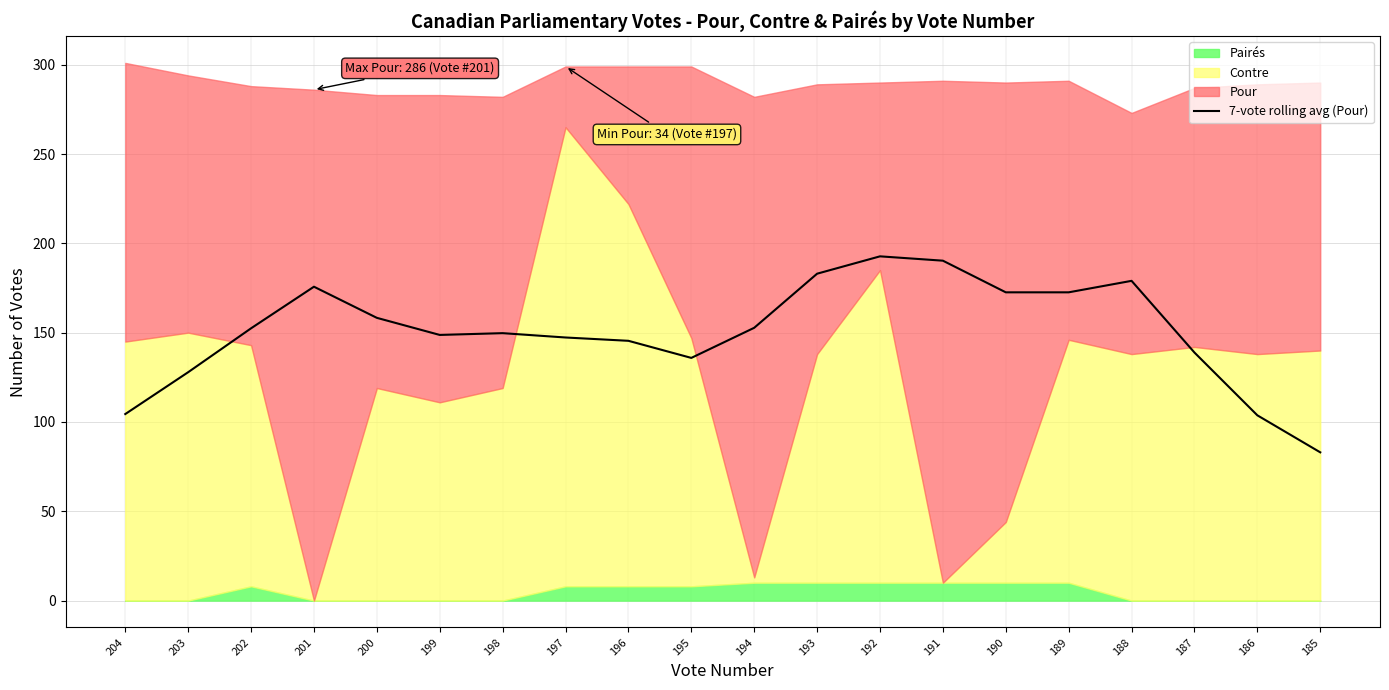

What is the approximate value at 202?

152.4